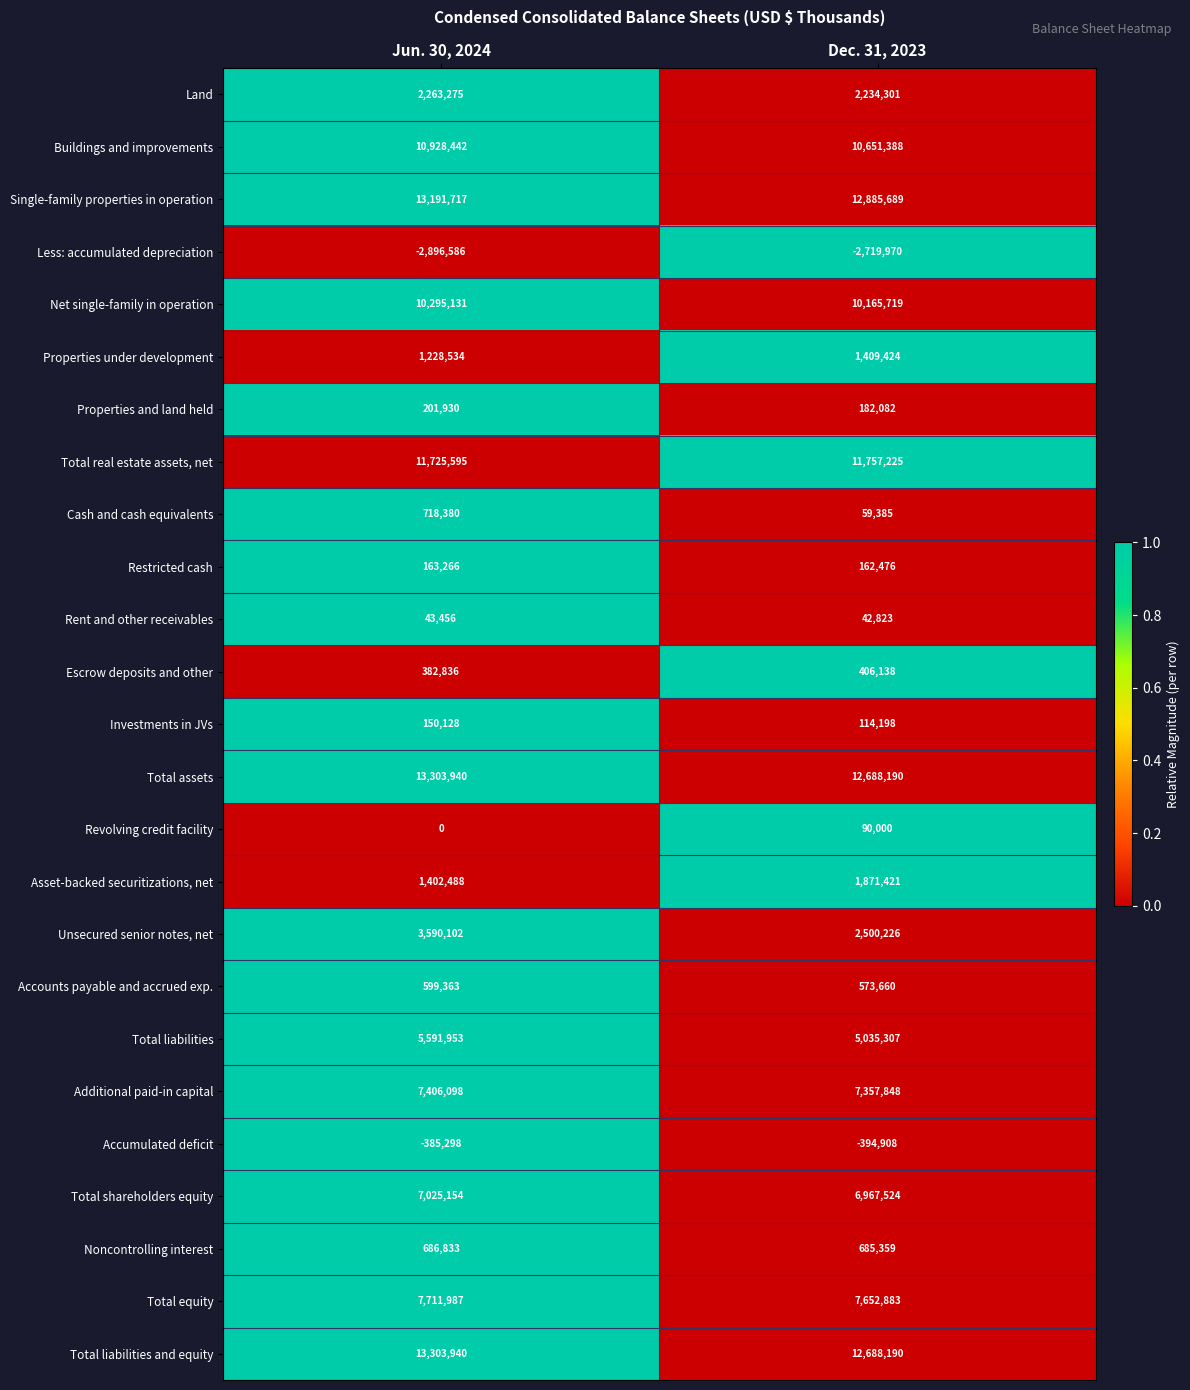

What is the sum of the Accumulated deficit values at Jun. 30, 2024 and Dec. 31, 2023?

-780206